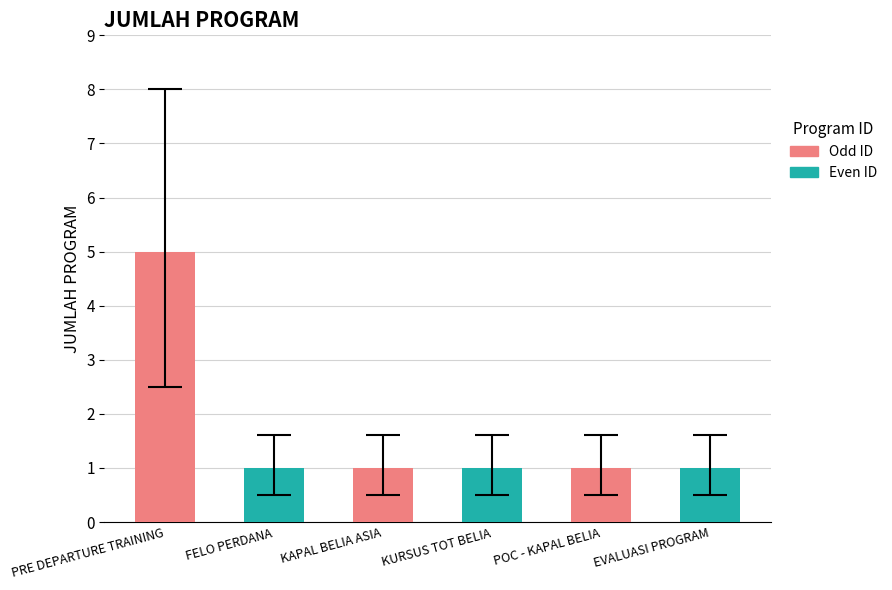

At which category does the chart reach its peak across all series?

PRE DEPARTURE TRAINING